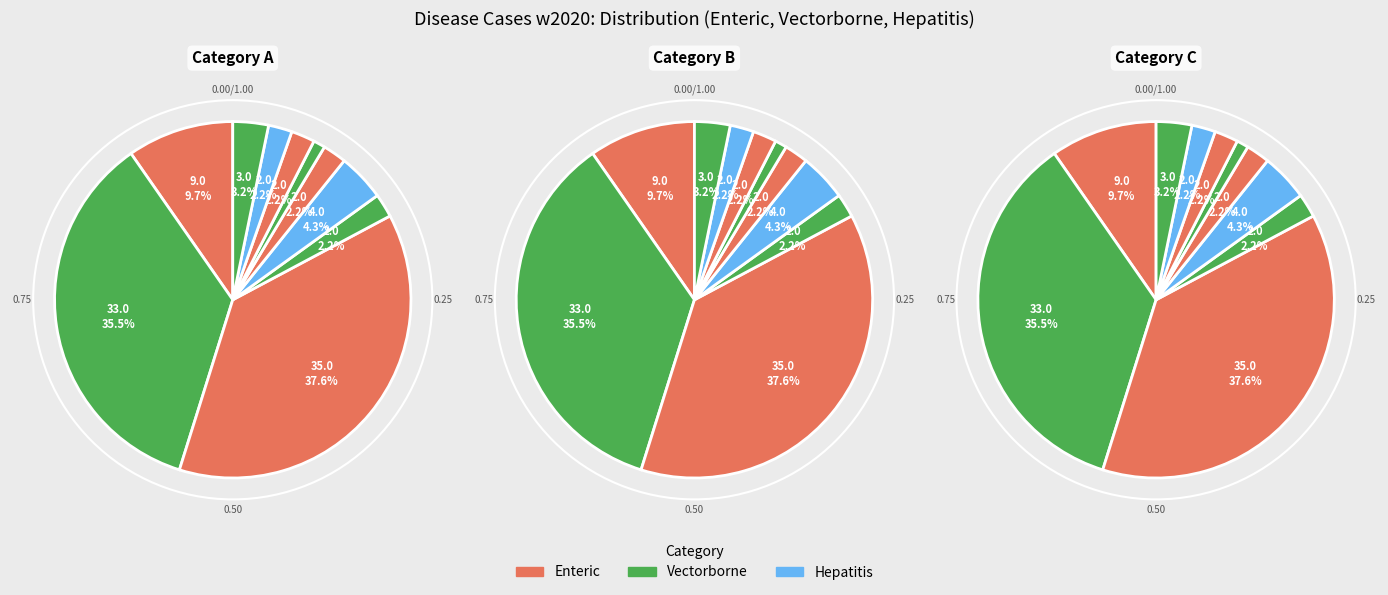

Do Hepatitis C, Acute and Others together represent more than half of the pie?

No